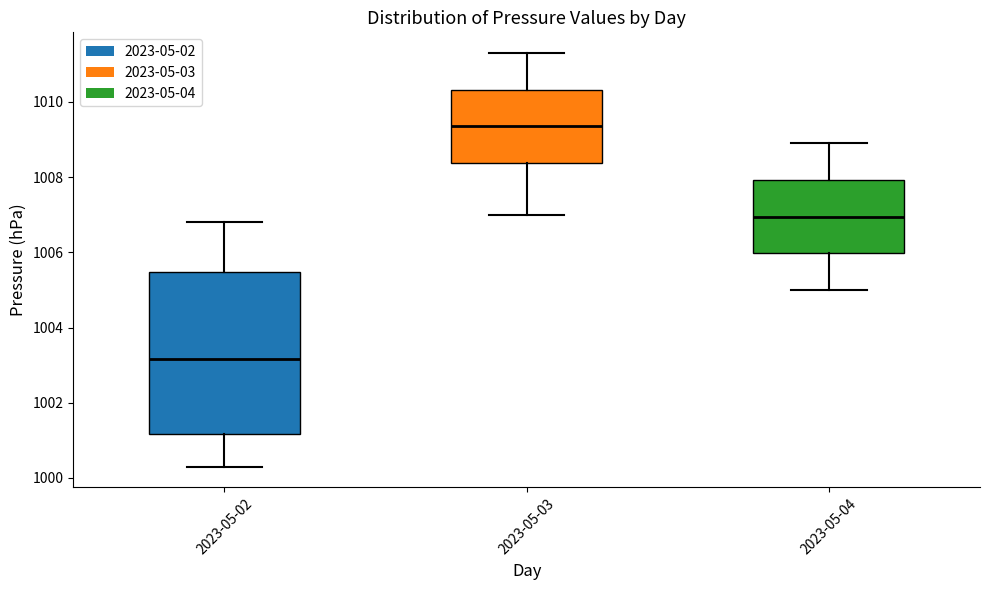

Comparing the boxes themselves (not the whiskers), which one is the tallest?

2023-05-02